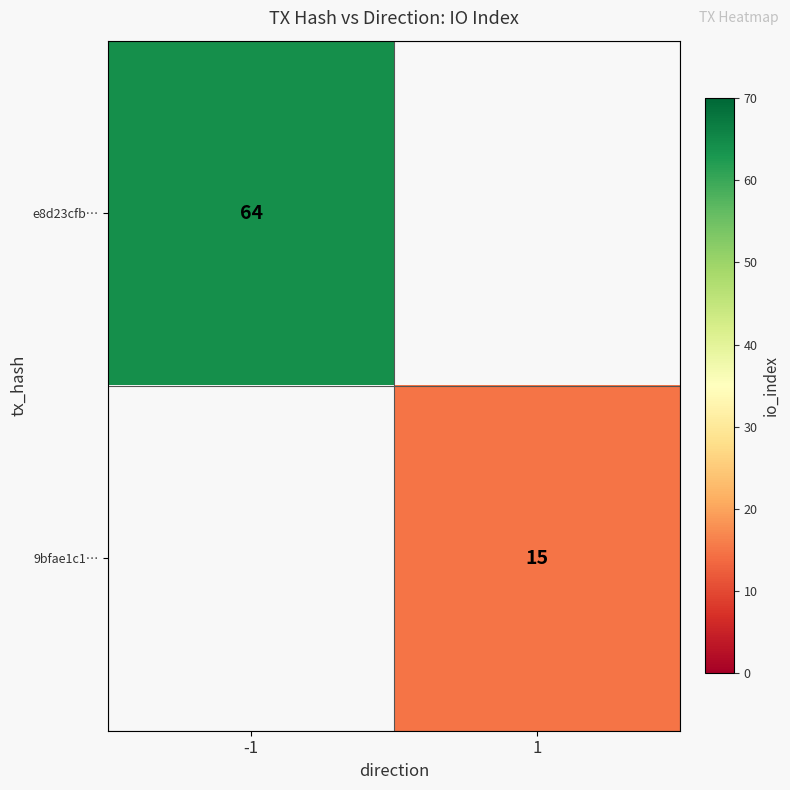

The e8d23cfb… series shows 93.4 at -1. True or false?

False